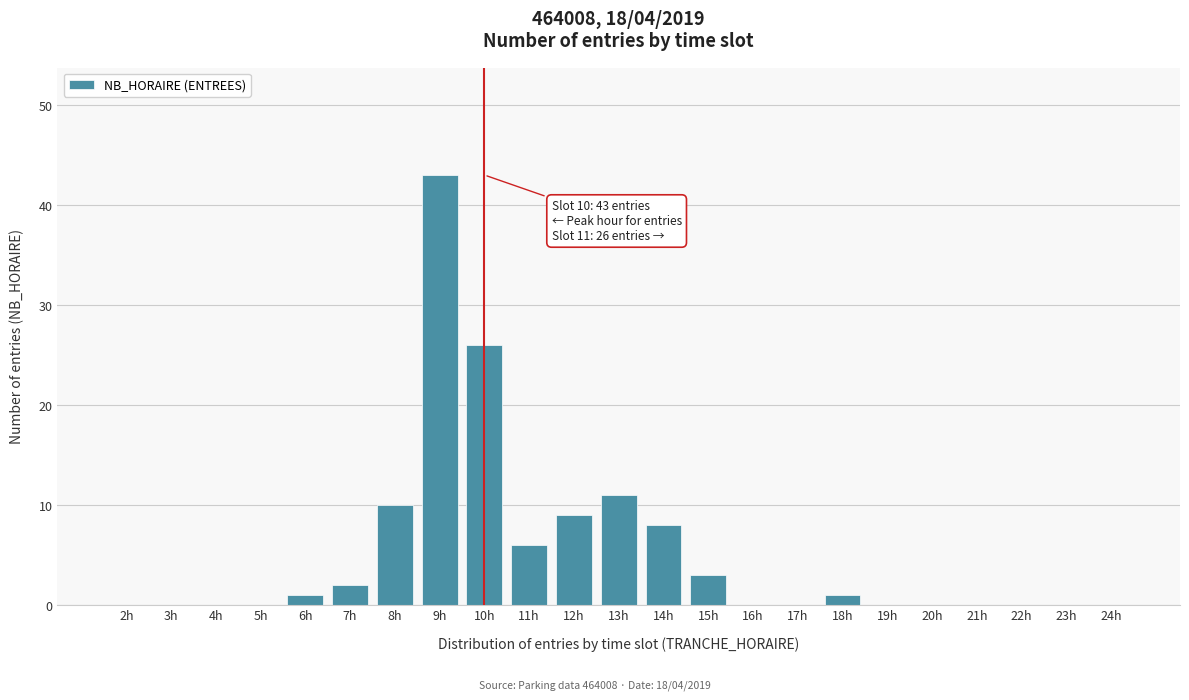

Reading left to right, list all the values displayed in this chart.

2h=0	3h=0	4h=0	5h=0	6h=1	7h=2	8h=10	9h=43	10h=26	11h=6	12h=9	13h=11	14h=8	15h=3	16h=0	17h=0	18h=1	19h=0	20h=0	21h=0	22h=0	23h=0	24h=0